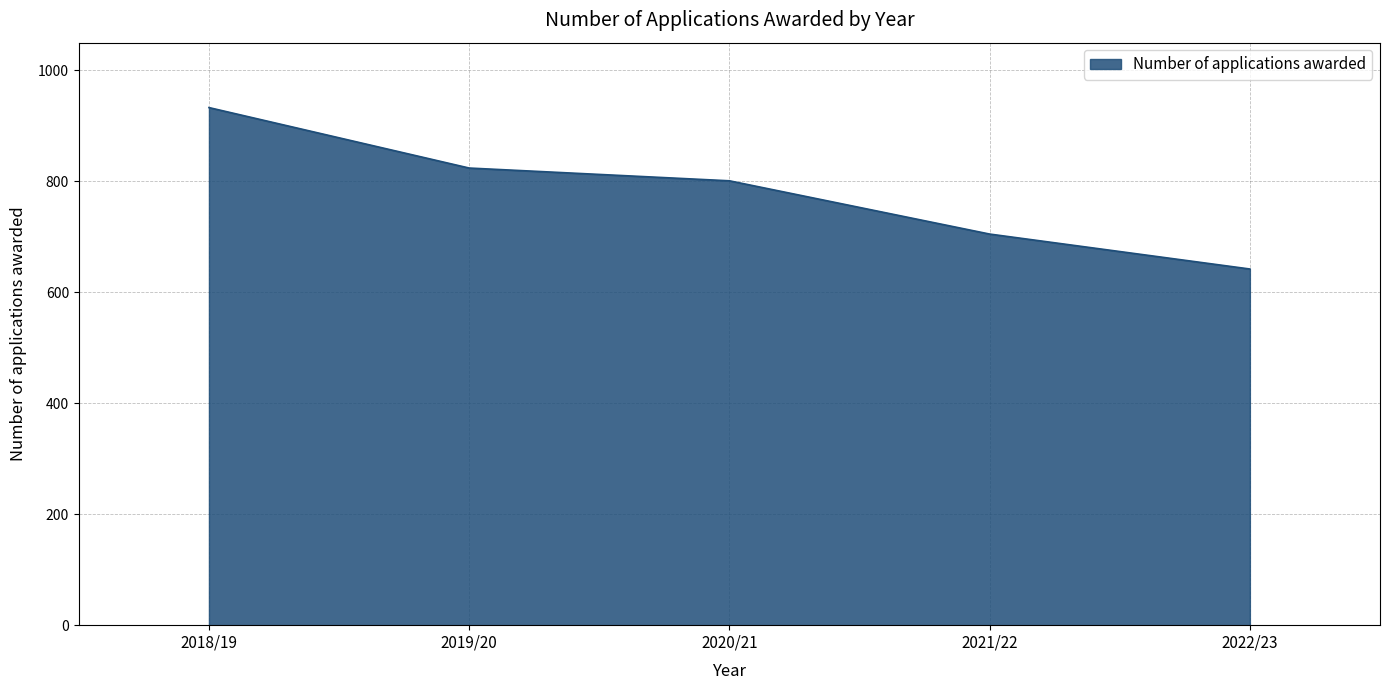

Reading left to right, what are all the values shown in this chart?

2018/19=933	2019/20=824	2020/21=801	2021/22=705	2022/23=642